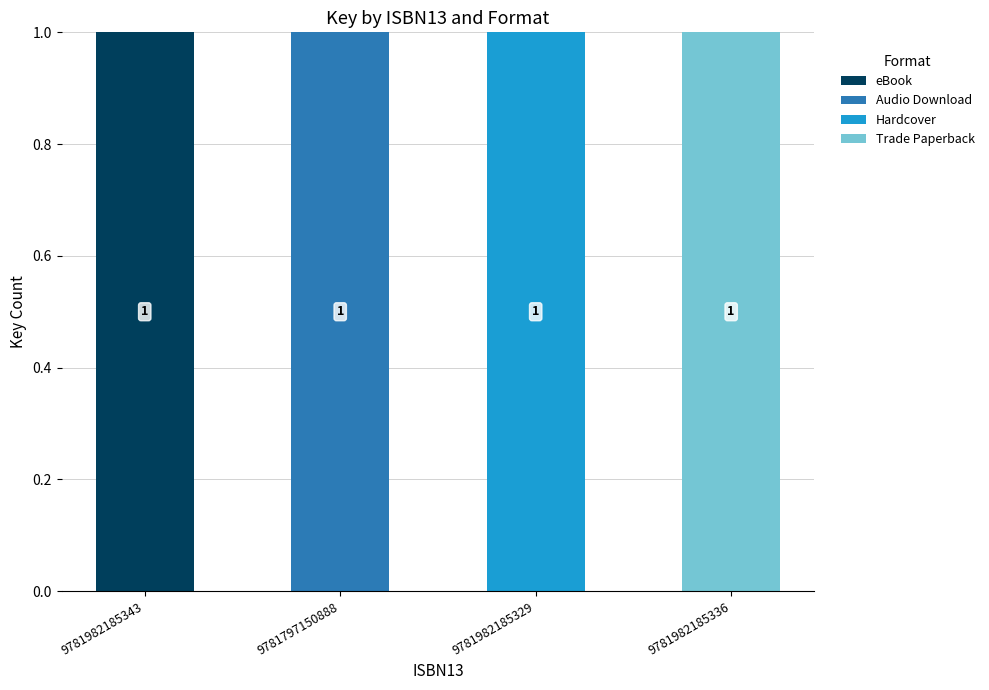

Is it true that eBook equals 0 at 9781982185329?

True